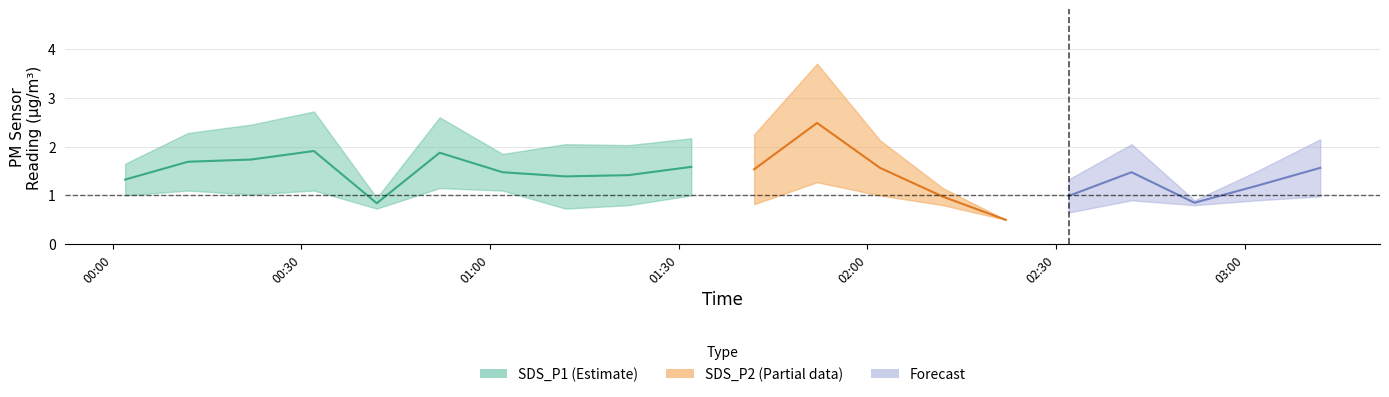

What is the sum of the SDS_P1 values at 12 and 14?

2.6